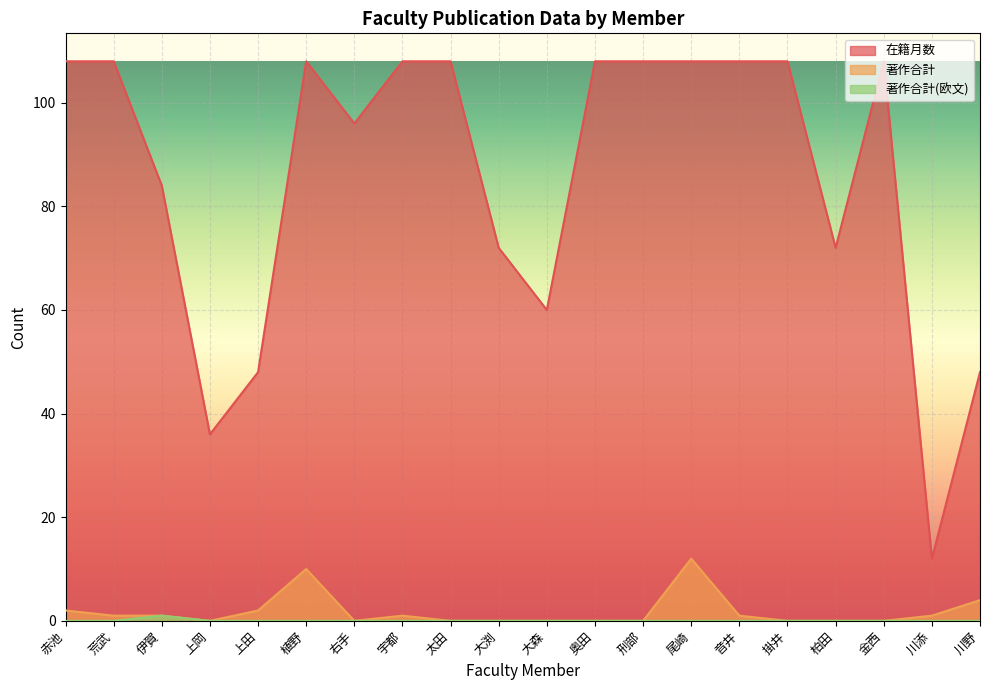

True or false: 在籍月数 and 著作合計(欧文) intersect in this chart.

False